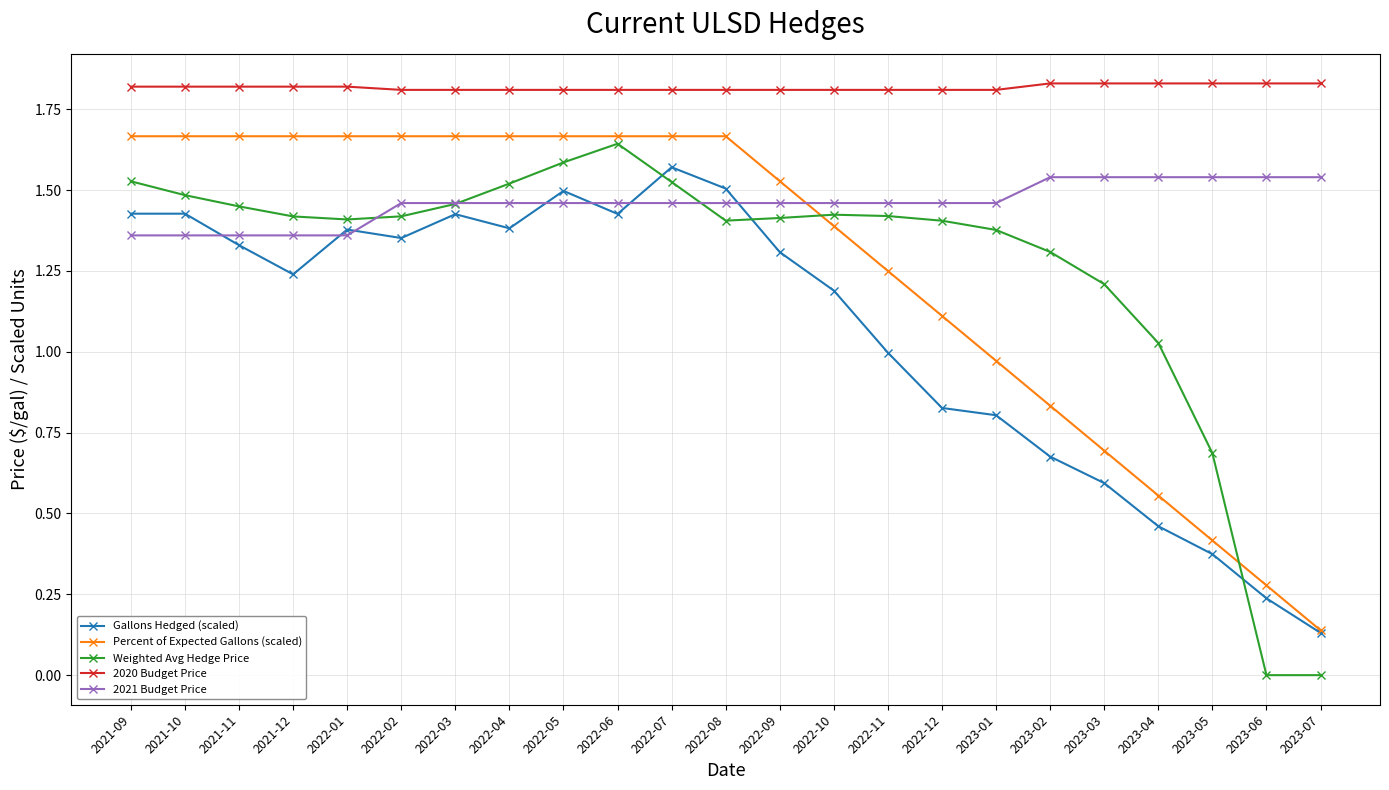

Which series has the largest range (max minus min)?

Weighted Avg Hedge Price